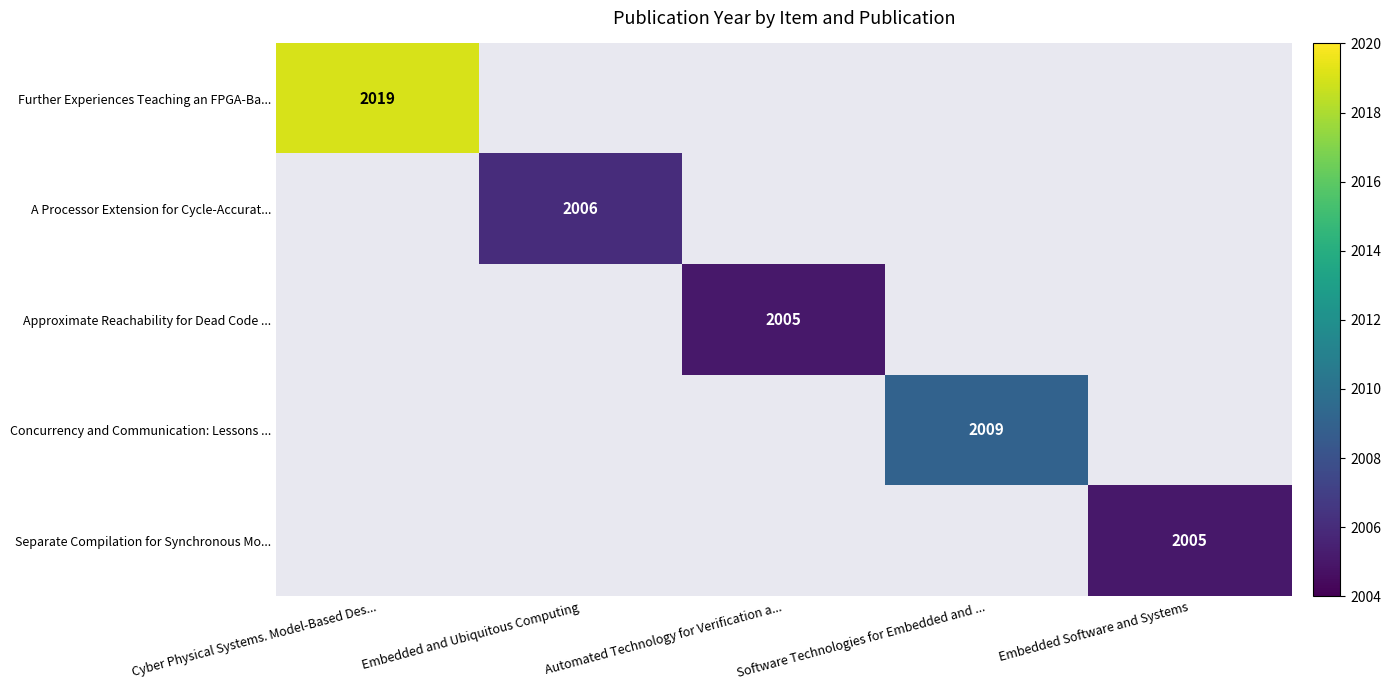

Between Embedded and Ubiquitous Computing and Cyber Physical Systems. Model-Based Des..., which is larger?

Cyber Physical Systems. Model-Based Des...